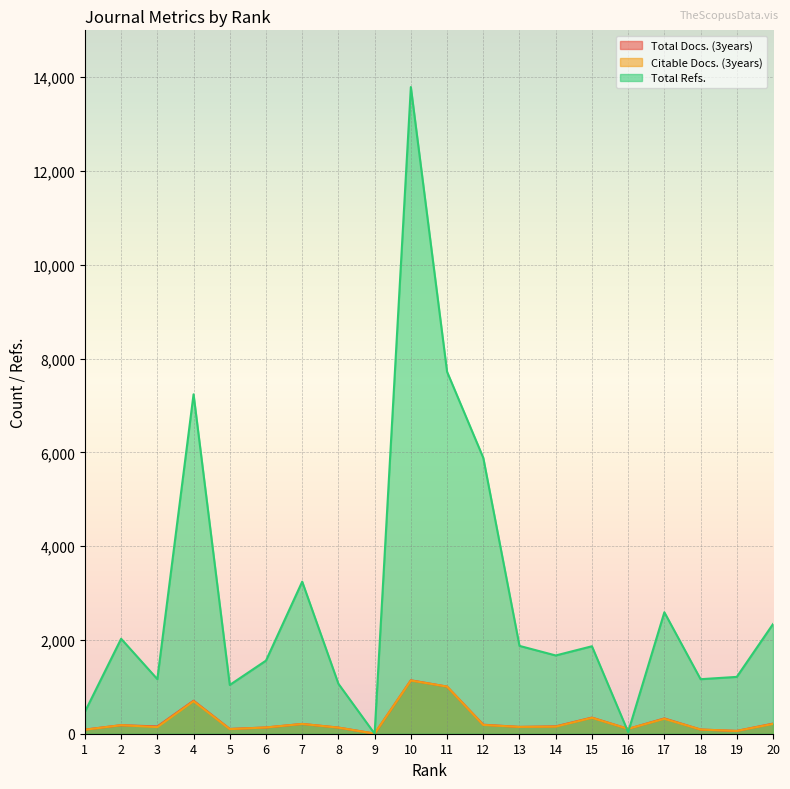

What is the average value of the Citable Docs. (3years) series?

271